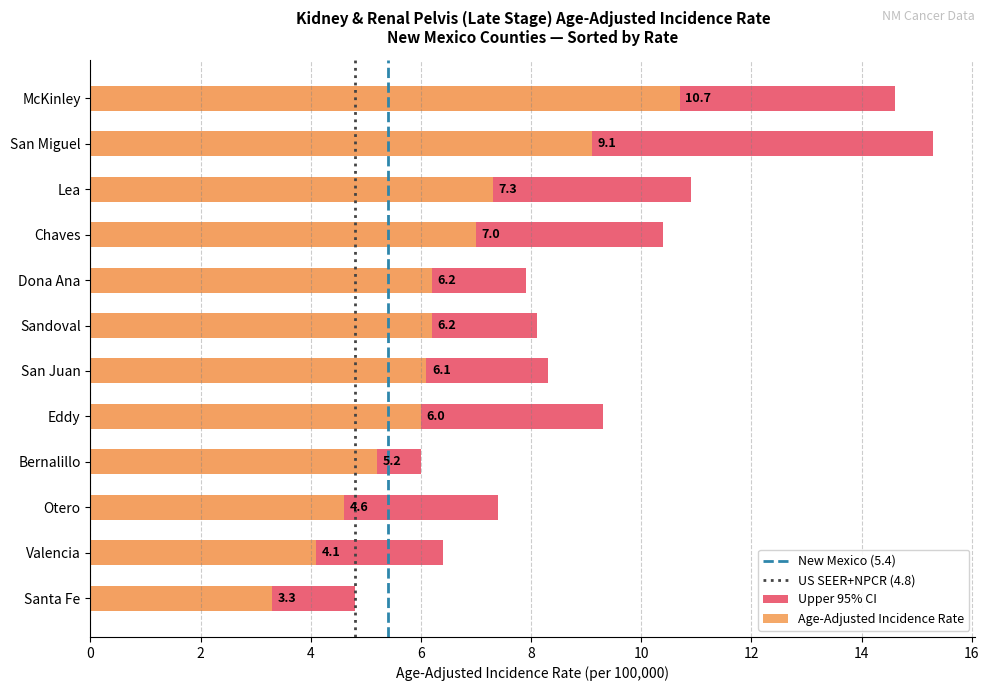

Which series has the largest range (max minus min)?

Upper 95% CI